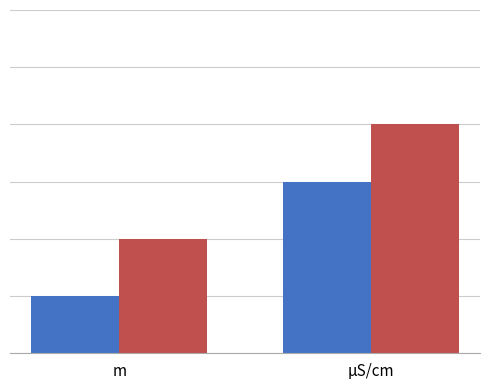

Does the chart contain any negative values?

No